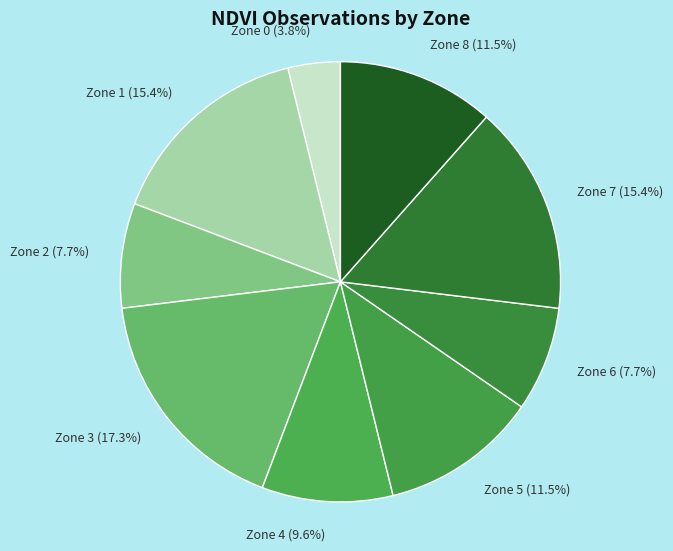

Which category has the smallest portion of the pie?

Zone 0